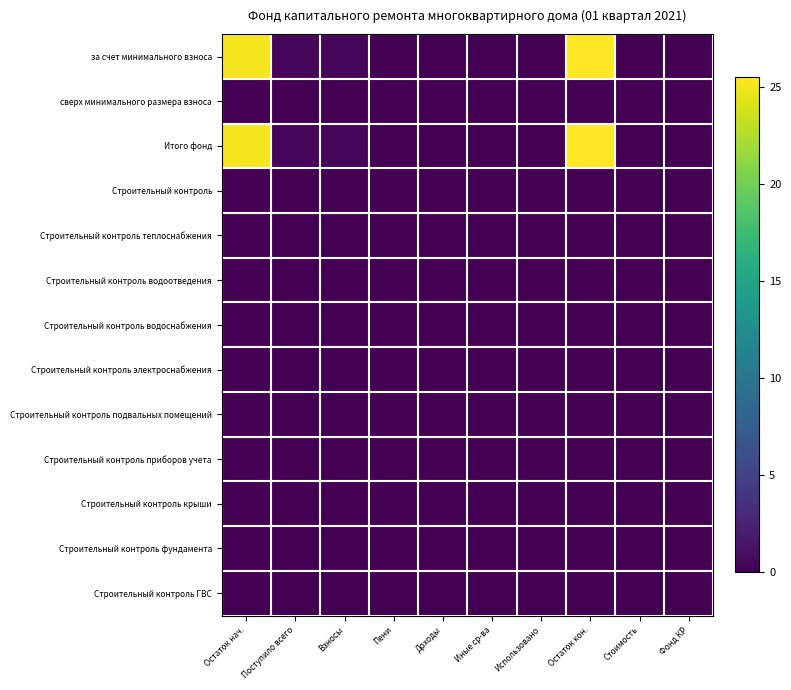

At Доходы, list the series in order from largest to smallest.

за счет минимального взноса, сверх минимального размера взноса, Итого фонд, Строительный контроль, Строительный контроль теплоснабжения, Строительный контроль водоотведения, Строительный контроль водоснабжения, Строительный контроль электроснабжения, Строительный контроль подвальных помещений, Строительный контроль приборов учета, Строительный контроль крыши, Строительный контроль фундамента, Строительный контроль ГВС